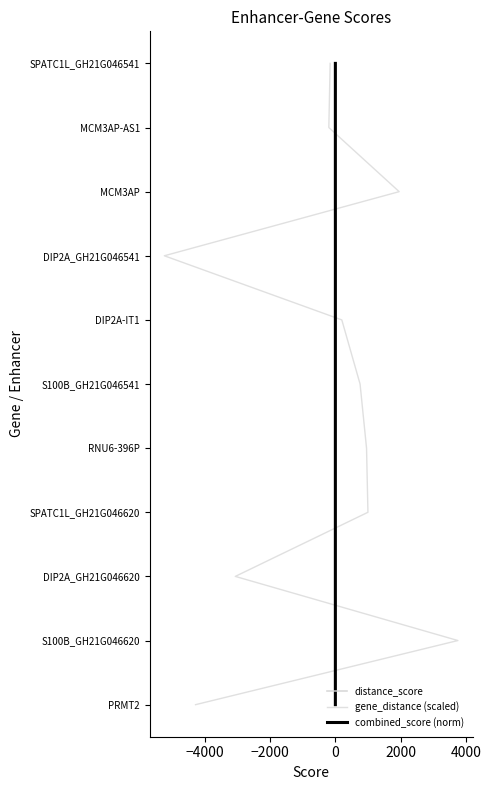

How many categories are shown in the chart?

11